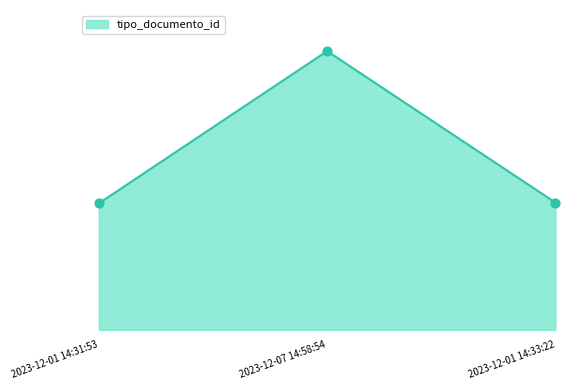

Between 2023-12-01 14:31:53 and 2023-12-01 14:33:22, which is larger?

2023-12-01 14:33:22